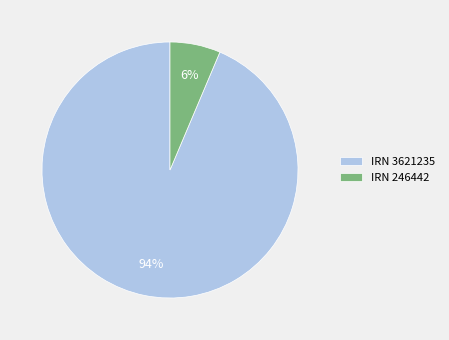

To the nearest percent, what percentage of the pie is IRN 246442?

6%